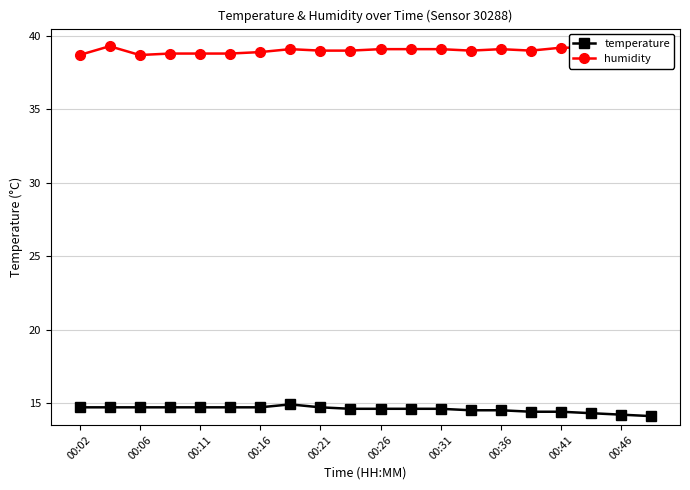

True or false: temperature has more than 0 interior local peaks.

True